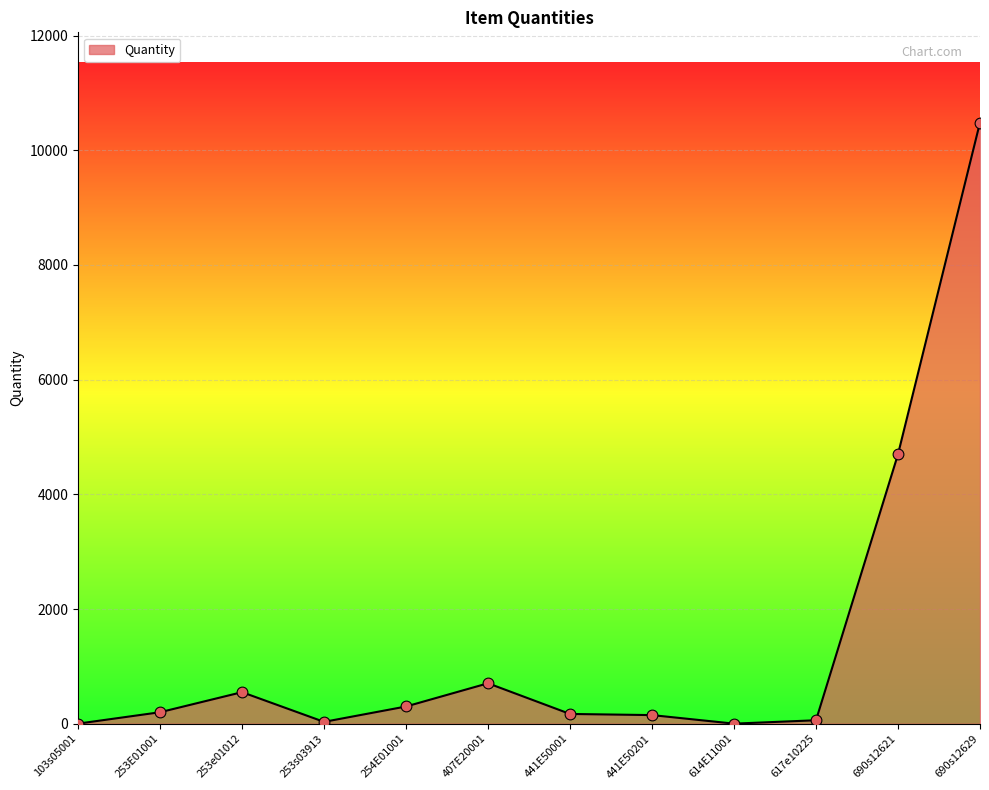

What is the change in value from 614E11001 to 690s12621?

+4699